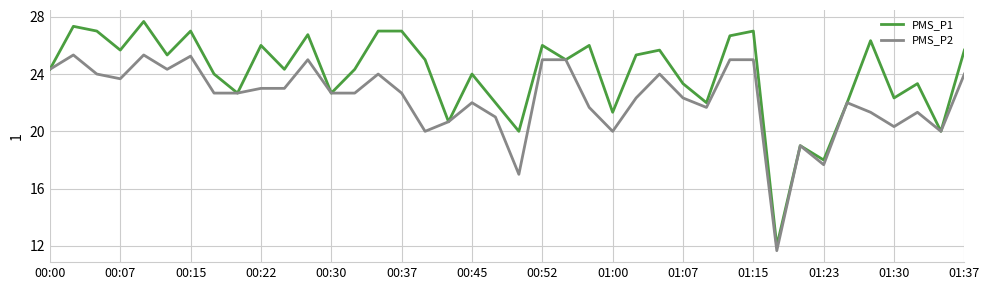

What is the smallest value displayed?

11.7